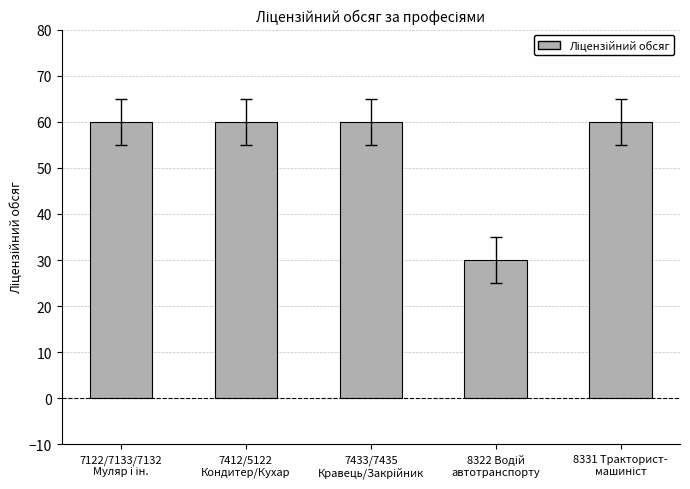

What is the value of the 1st bar from the left?

60